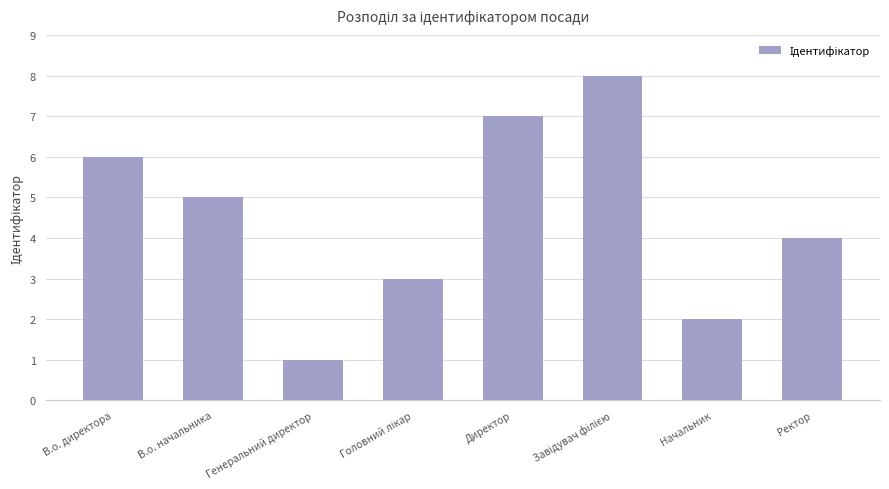

True or false: the data shows 6 at В.о. директора.

True